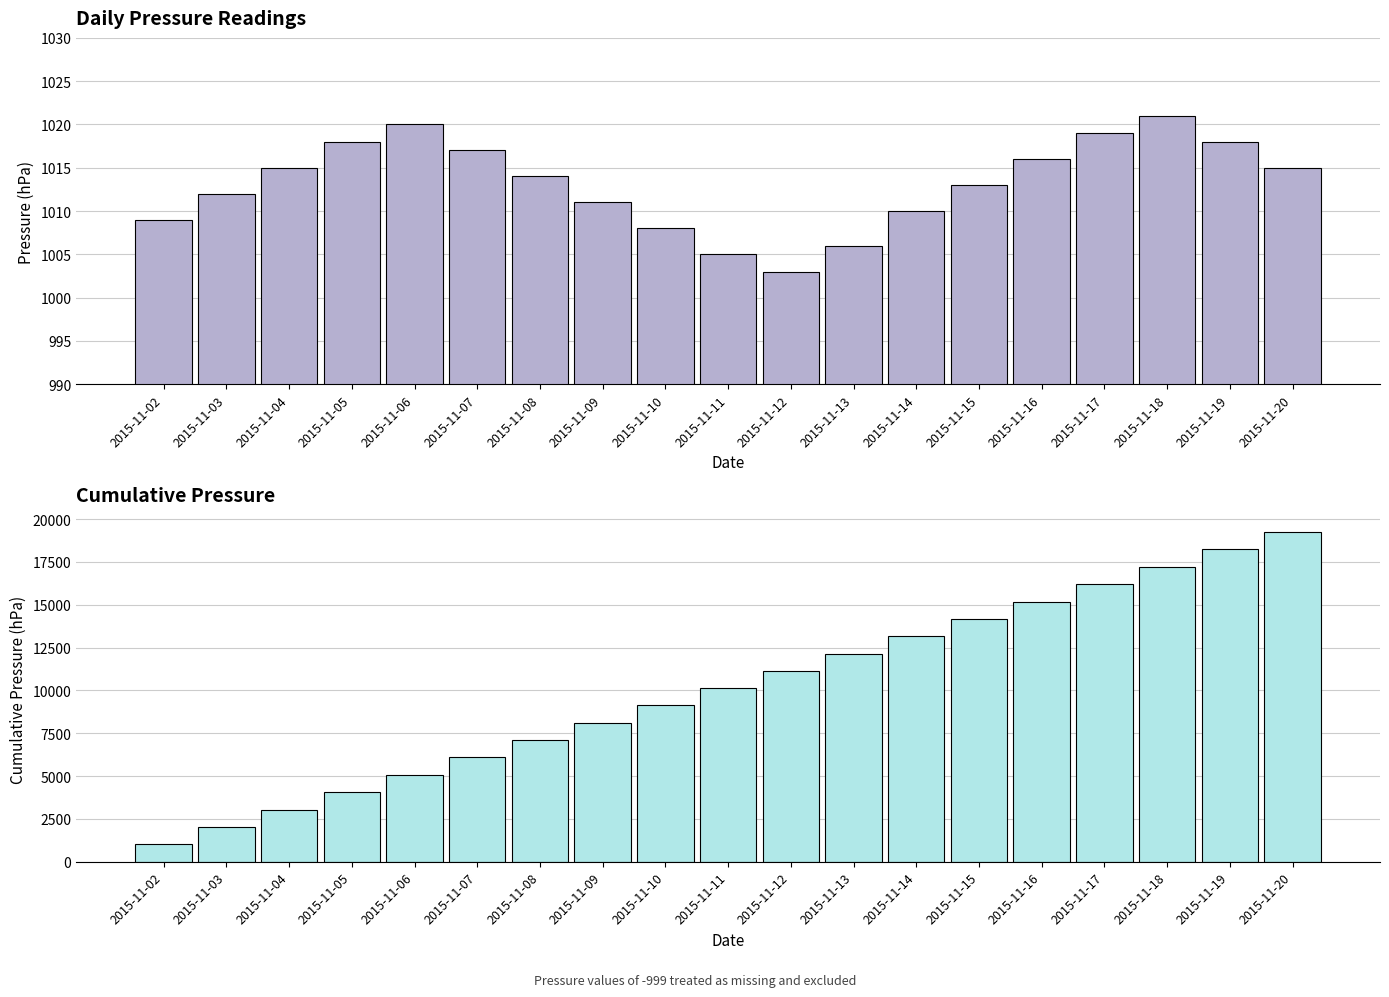

Reading left to right, what are all the values shown in this chart?

press: 2015-11-02=1009	2015-11-03=1012	2015-11-04=1015	2015-11-05=1018	2015-11-06=1020	2015-11-07=1017	2015-11-08=1014	2015-11-09=1011	2015-11-10=1008	2015-11-11=1005	2015-11-12=1003	2015-11-13=1006	2015-11-14=1010	2015-11-15=1013	2015-11-16=1016	2015-11-17=1019	2015-11-18=1021	2015-11-19=1018	2015-11-20=1015
cumulative press: 2015-11-02=1009	2015-11-03=2021	2015-11-04=3036	2015-11-05=4054	2015-11-06=5074	2015-11-07=6091	2015-11-08=7105	2015-11-09=8116	2015-11-10=9124	2015-11-11=10129	2015-11-12=11132	2015-11-13=12138	2015-11-14=13148	2015-11-15=14161	2015-11-16=15177	2015-11-17=16196	2015-11-18=17217	2015-11-19=18235	2015-11-20=19250